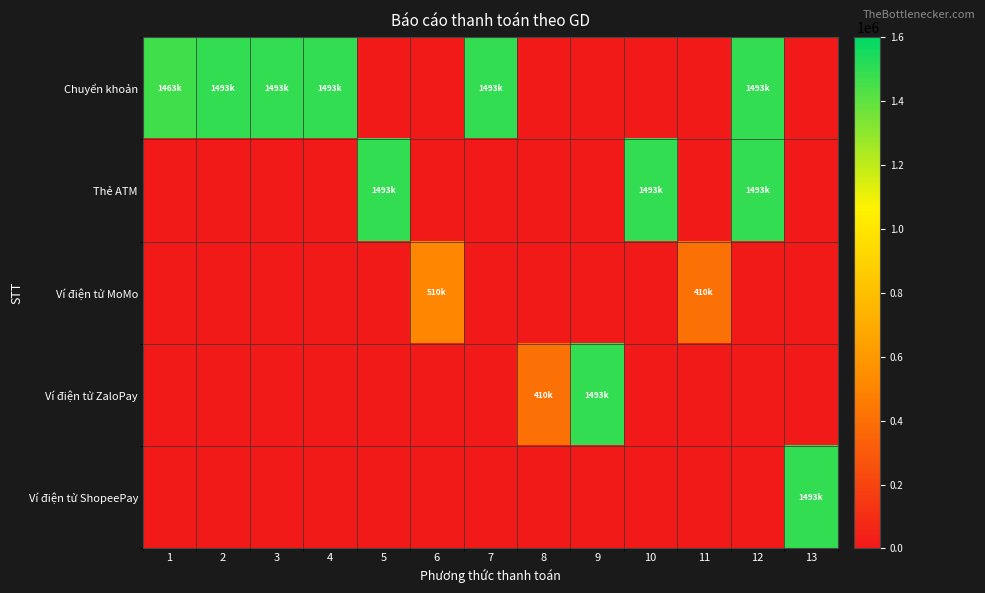

What is the maximum value shown in the chart?

1493000